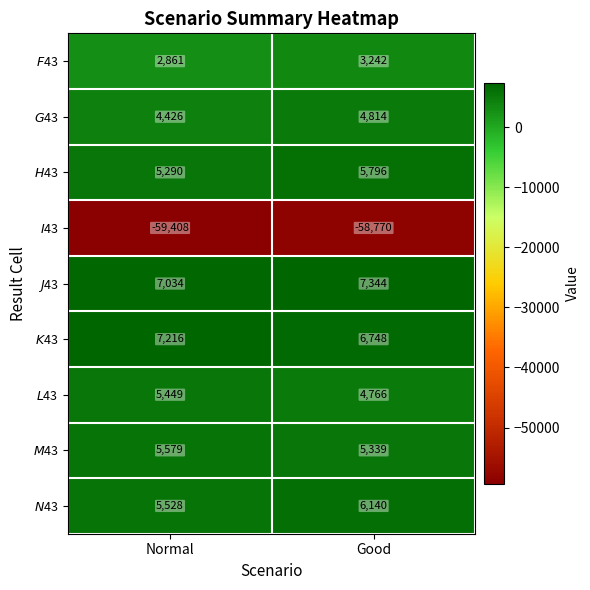

What is the spread (max minus min) of values at Good?

66114